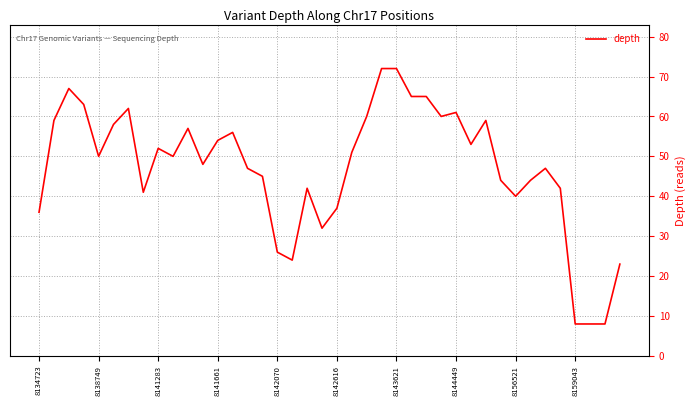

What is the maximum value shown in the chart?

72